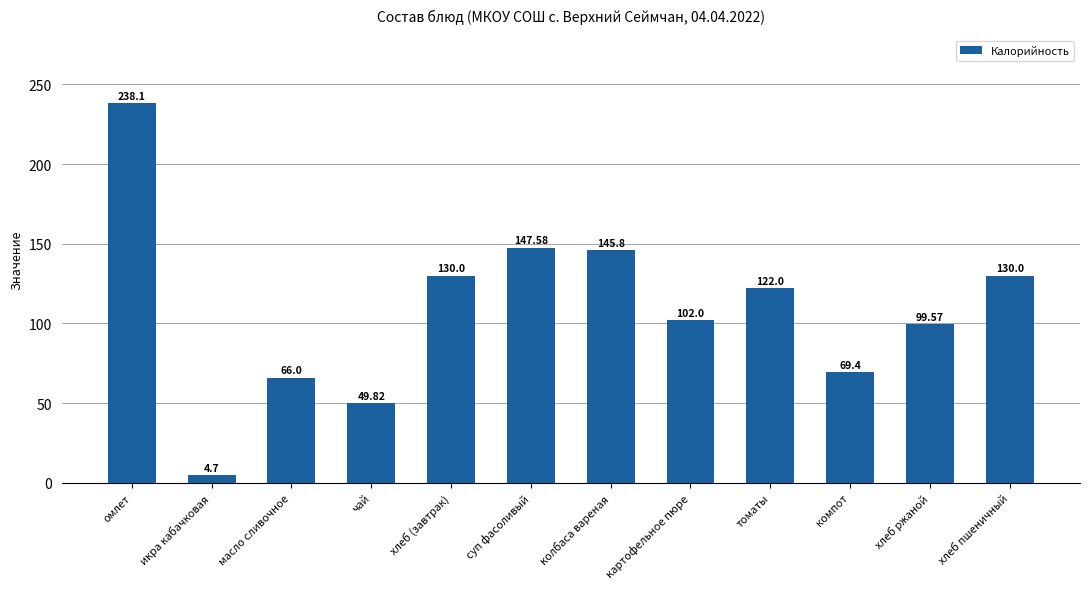

What is the smallest value displayed?

4.7